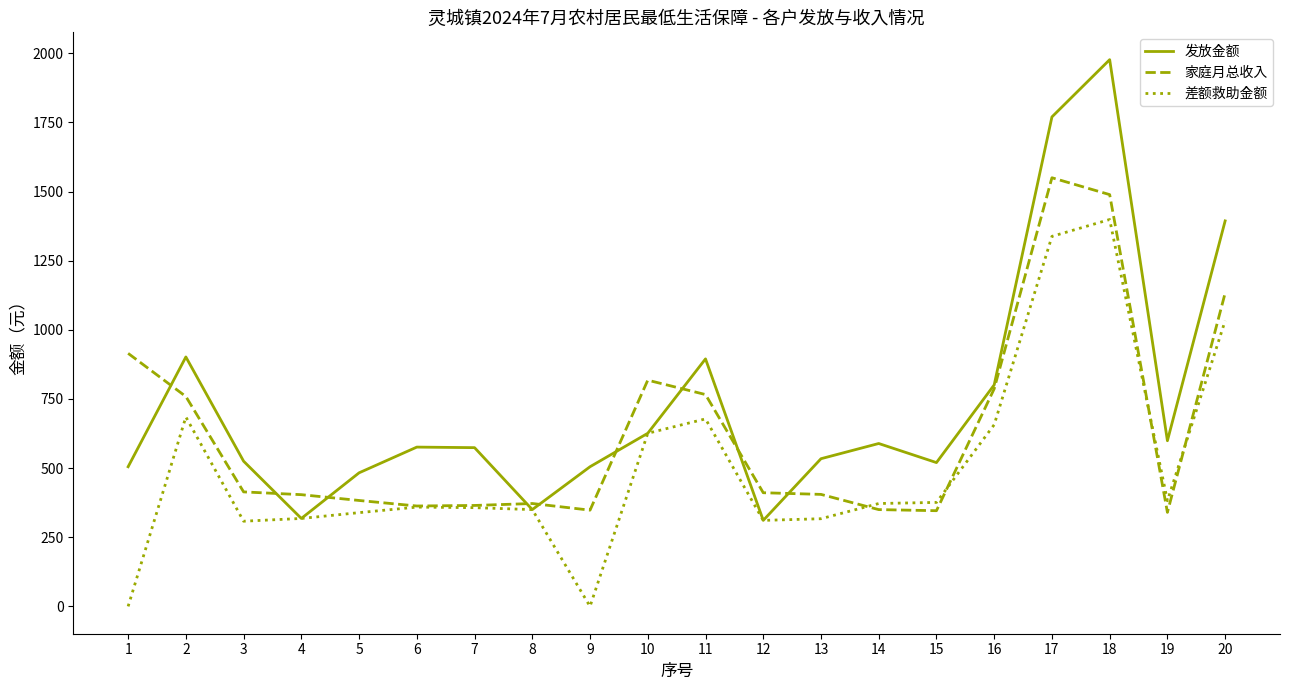

Which series has the largest range (max minus min)?

发放金额